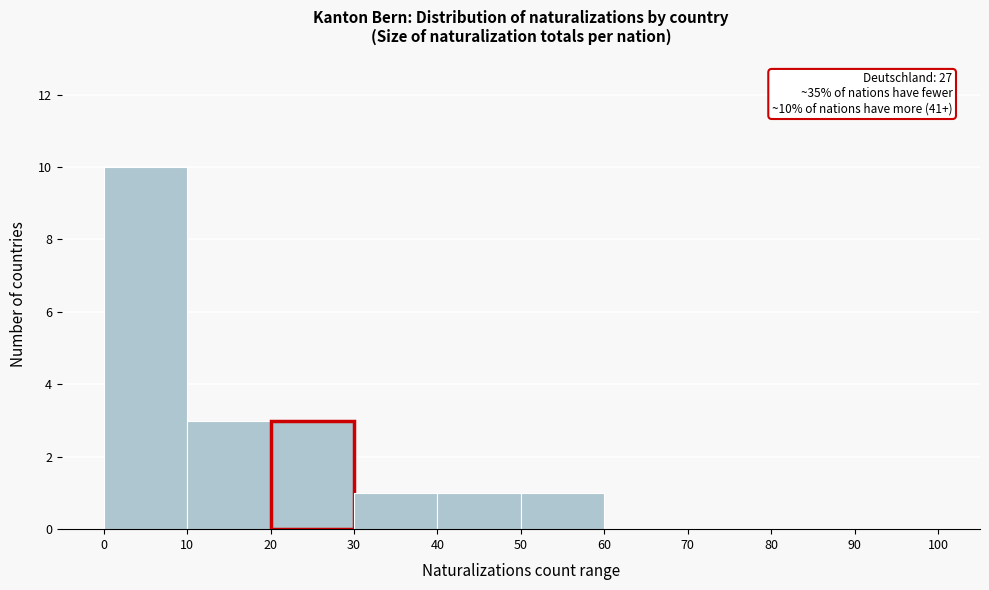

Over which range of the x-axis is the bar tallest?

0 to 10